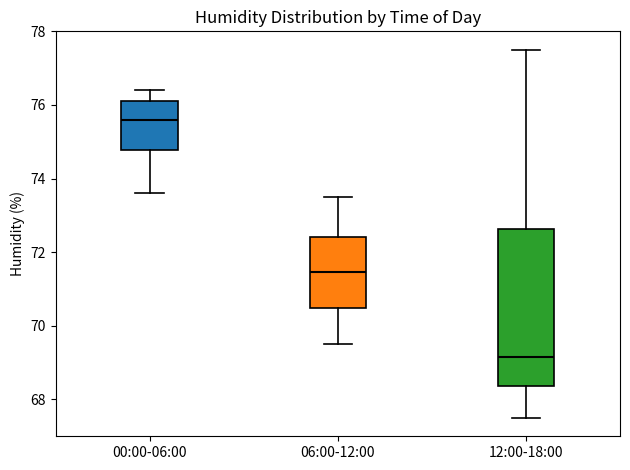

Reading left to right, transcribe this box plot: for each box, give where its median line is, the range the box spans, and where its two whiskers end, as read against the y-axis. The values are not printed on the chart, so give them approximately, as read against the axis.

00:00-06:00: median 75.6, box 74.8 to 76.2, whiskers 73.6 to 76.4
06:00-12:00: median 71.4, box 70.4 to 72.4, whiskers 69.6 to 73.6
12:00-18:00: median 69.2, box 68.4 to 72.6, whiskers 67.6 to 77.6